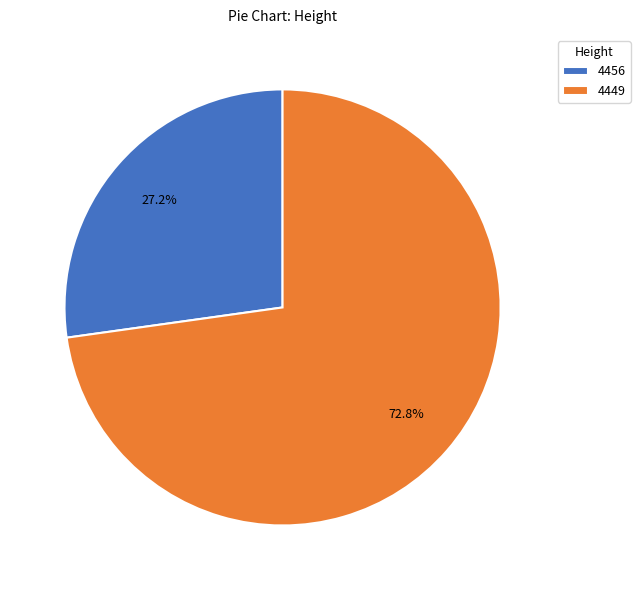

True or false: 4456 accounts for 27% of the total.

True